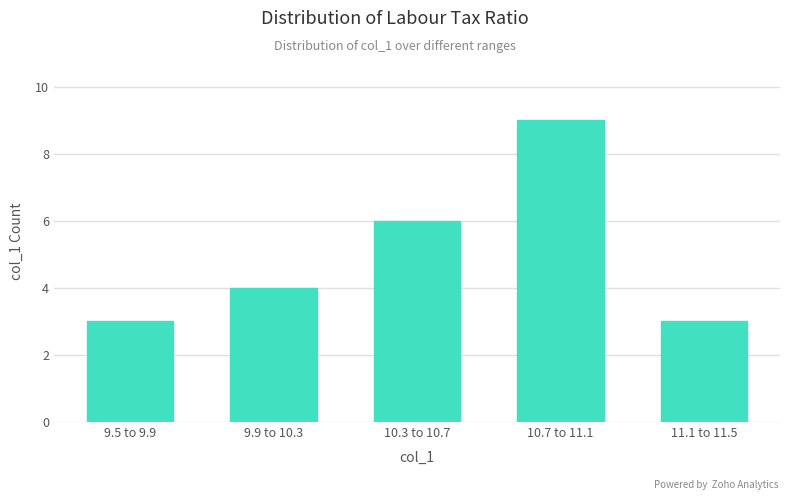

Reading left to right, what are all the values shown in this chart?

9.5 to 9.9=3	9.9 to 10.3=4	10.3 to 10.7=6	10.7 to 11.1=9	11.1 to 11.5=3